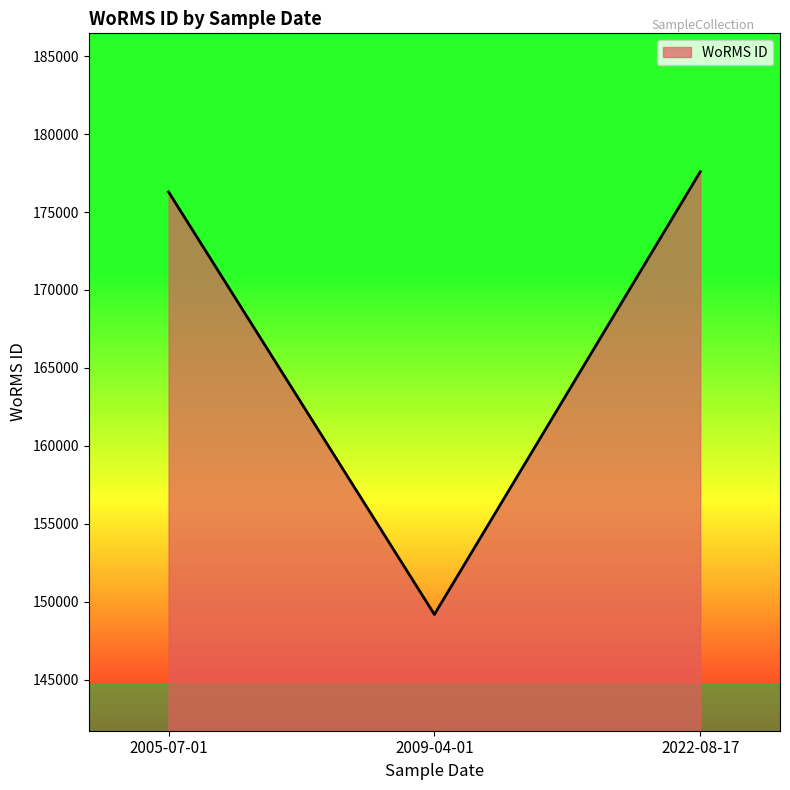

What is the approximate value at 2022-08-17, to the nearest 50?

177600